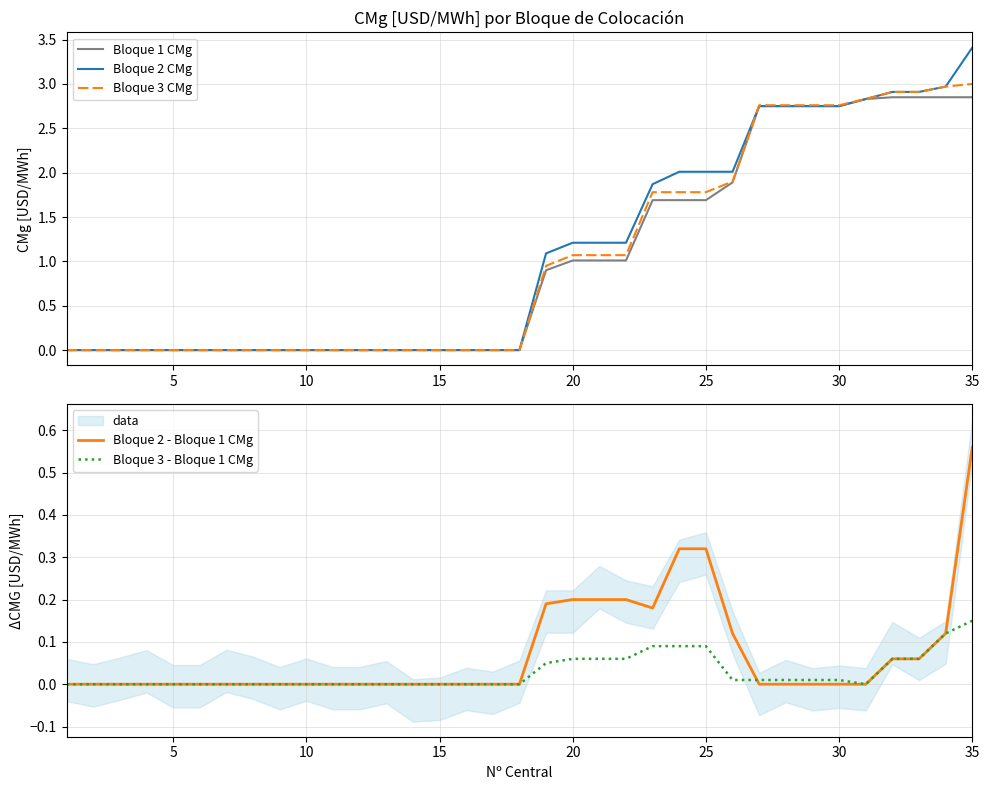

Which category has the highest value in the Bloque 2 - Bloque 1 CMg series?

35